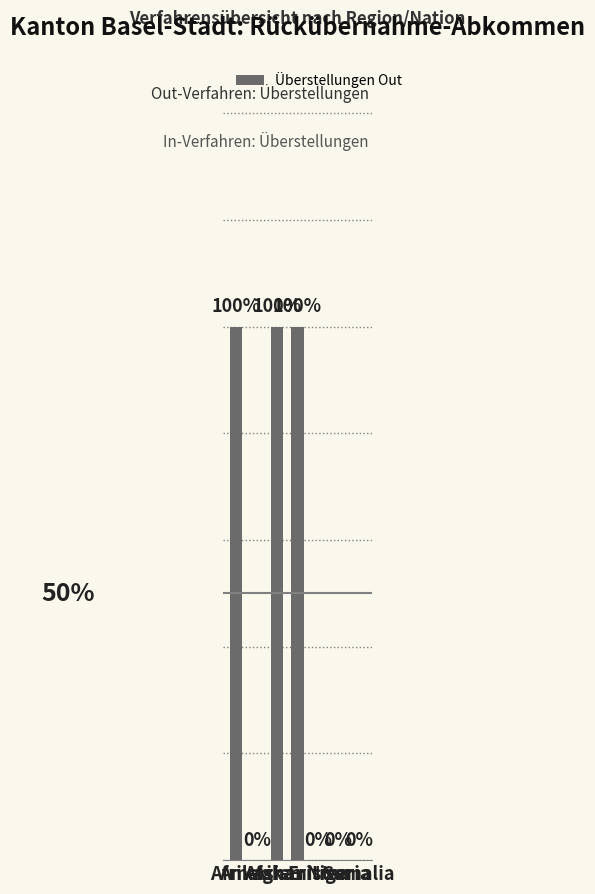

What is the difference between the second highest and minimum values?

1